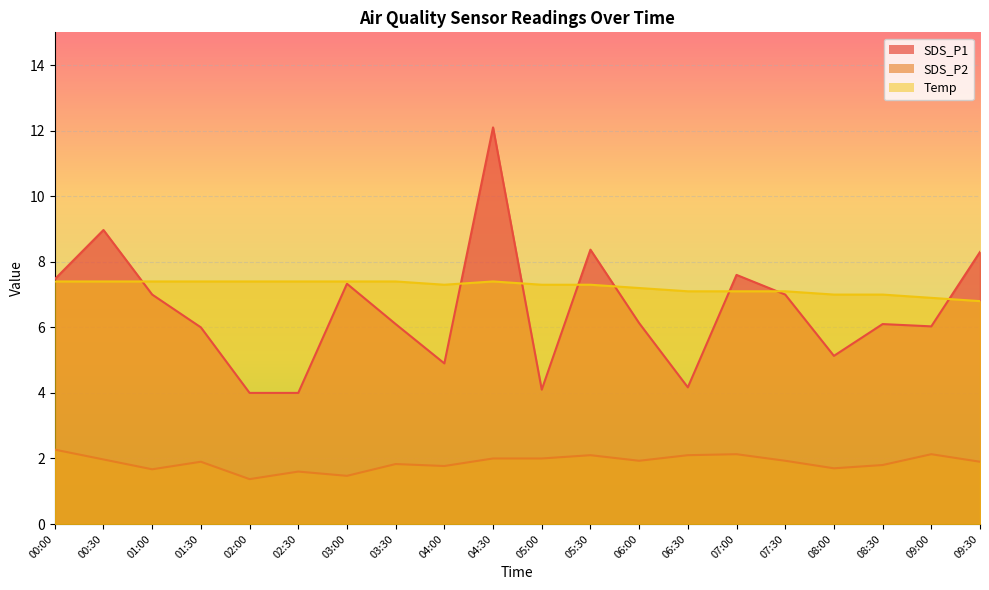

How many lines are shown in the chart?

3